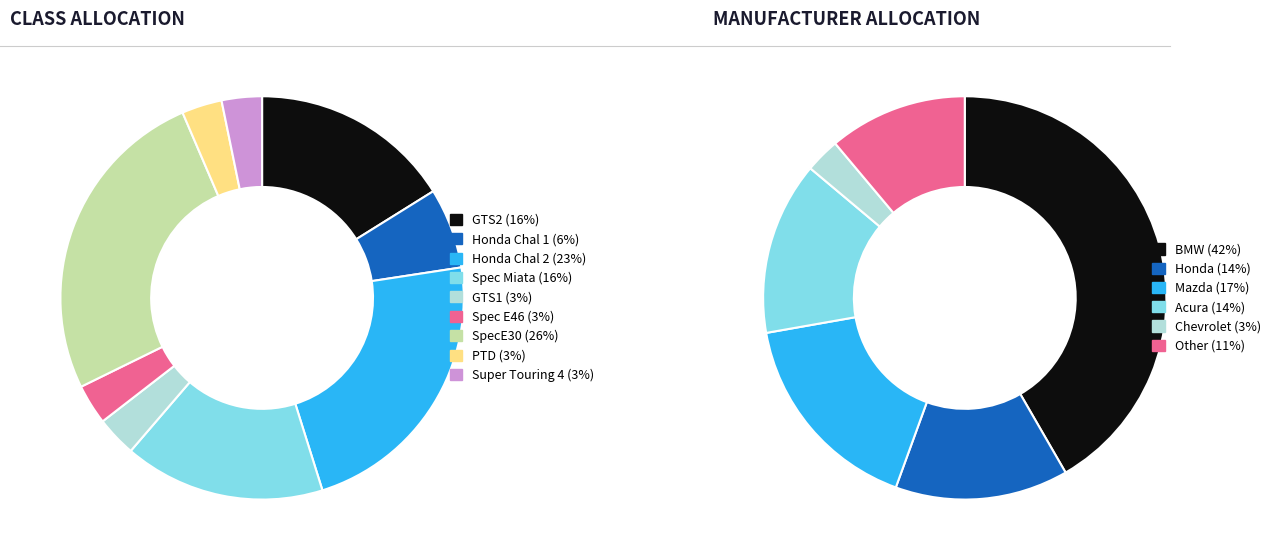

What percentage do GTS2 and Honda Chal 2 together represent?

38.7%